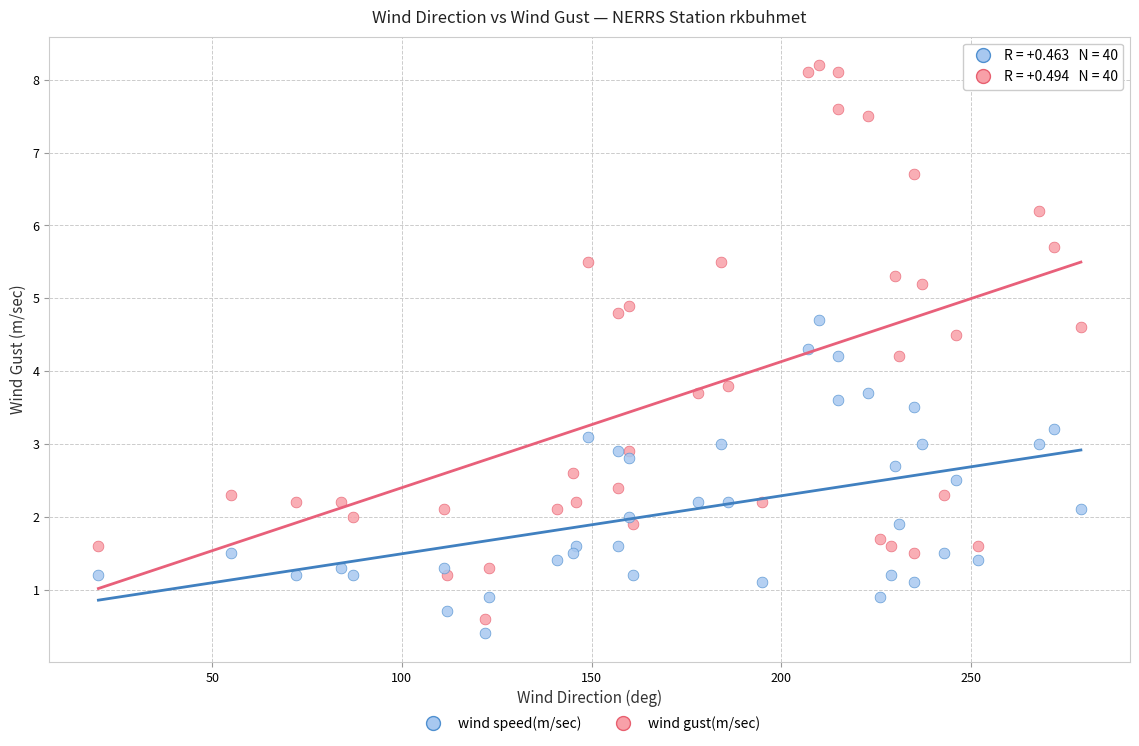

What are all the series names shown in the legend?

wind speed(m/sec), wind gust(m/sec)